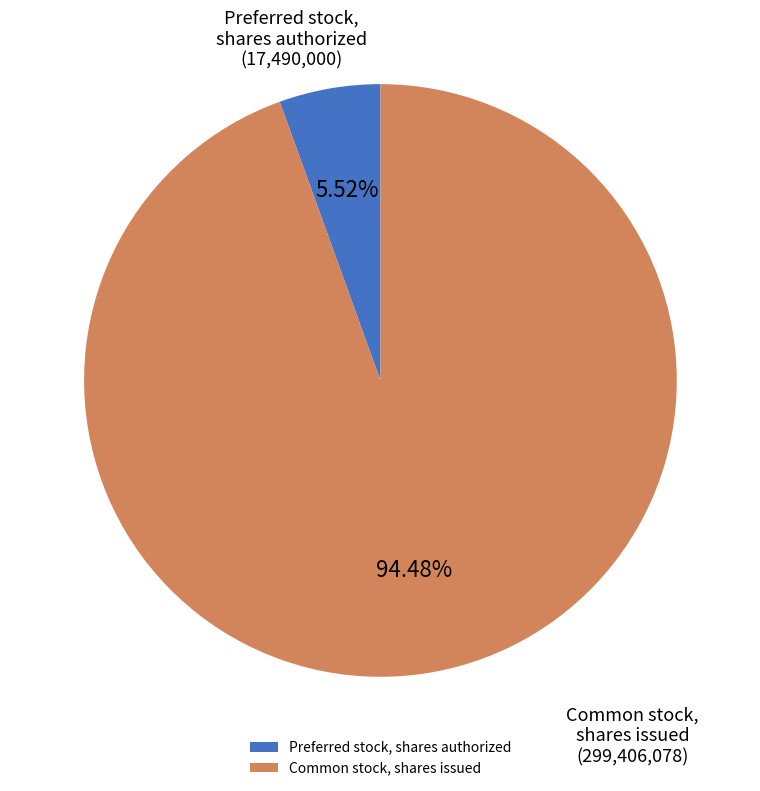

To the nearest percent, what percentage of the pie is Common stock, shares issued?

94%